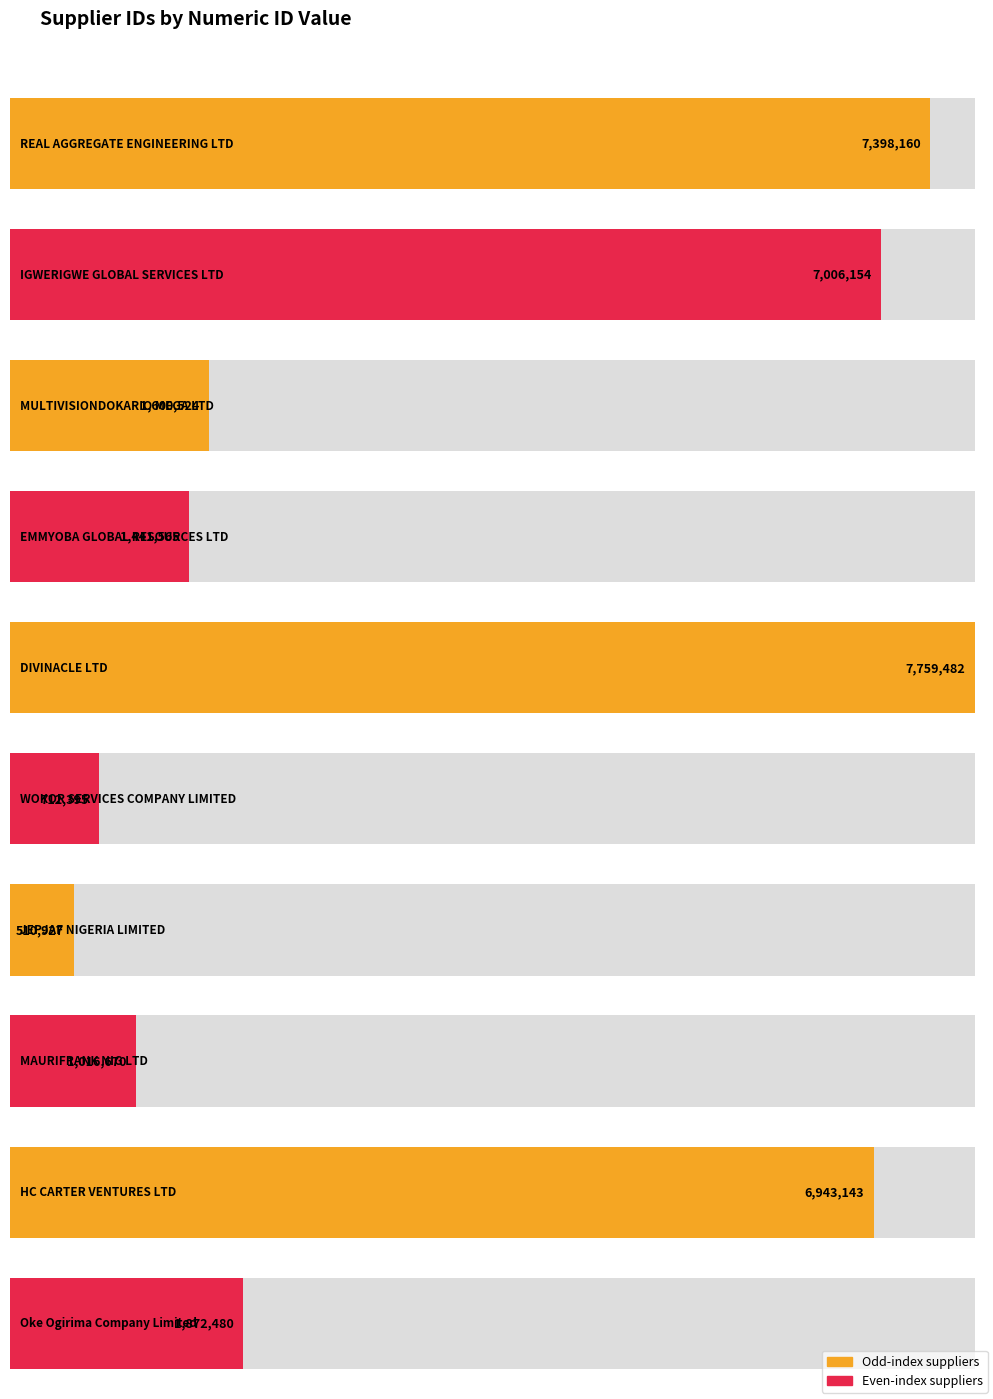

Is it true that the value at IGWERIGWE GLOBAL SERVICES LTD is 12227843?

False